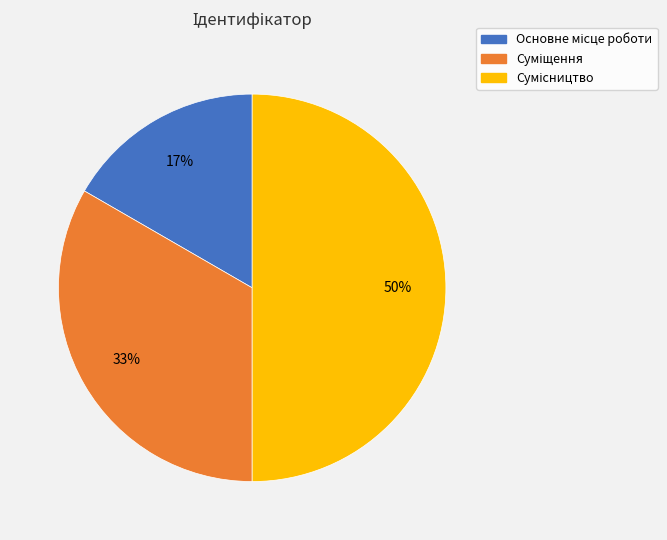

How many segments does this pie chart have?

3